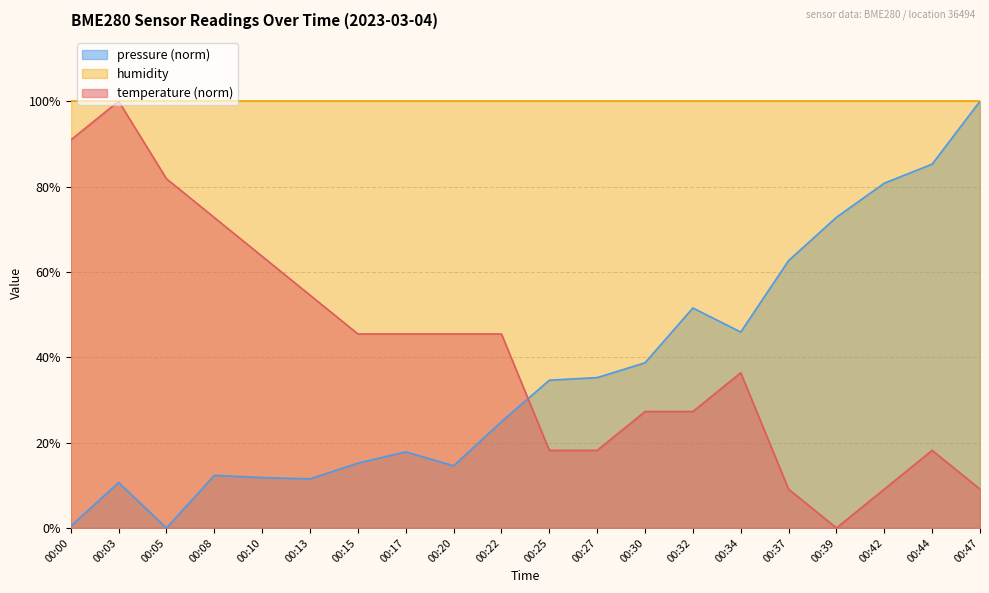

What is the difference between the maximum and minimum values in the pressure_norm series?

100.0